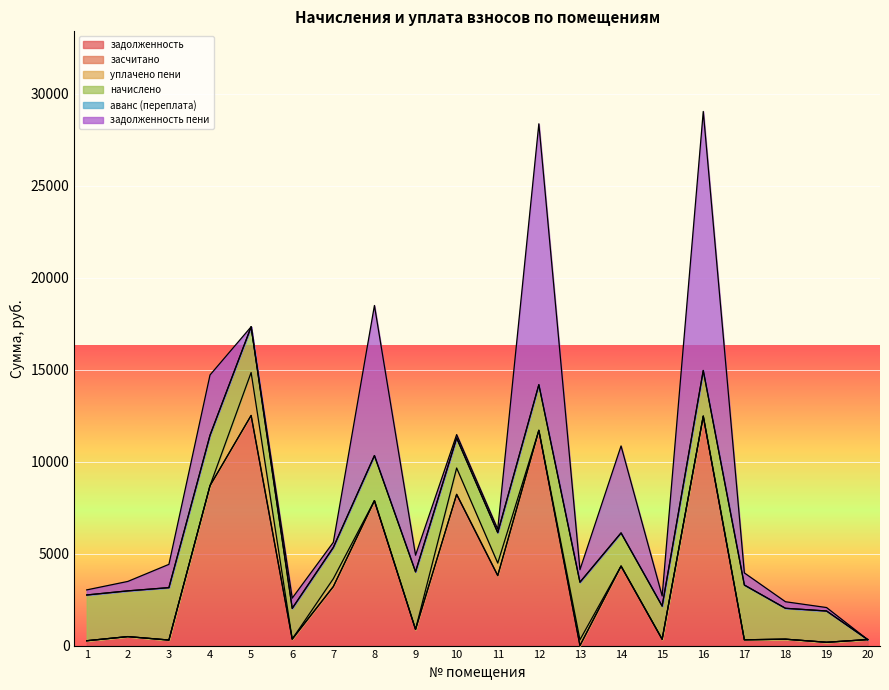

True or false: уплачено пени has a value of 2333.9 at 5.

True